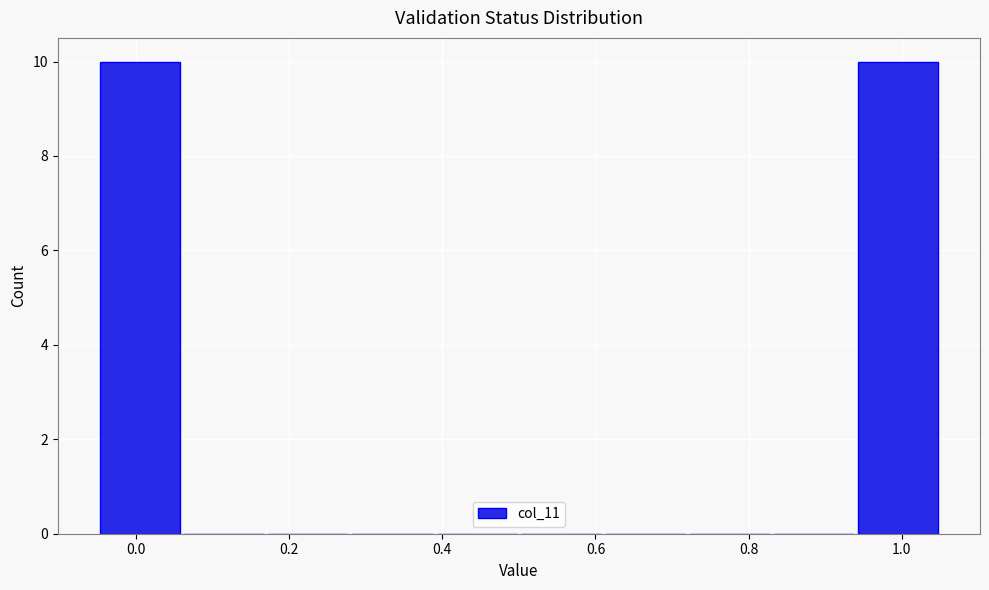

Reading left to right, transcribe this chart: for each bar, give the range it covers on the x-axis and its height. Neither the bar edges nor the heights are printed on the chart, so give them approximately, as read against the axes.

-0.05 to 0.06: 10
0.06 to 0.17: 0
0.17 to 0.28: 0
0.28 to 0.39: 0
0.39 to 0.50: 0
0.50 to 0.61: 0
0.61 to 0.72: 0
0.72 to 0.83: 0
0.83 to 0.94: 0
0.94 to 1.05: 10